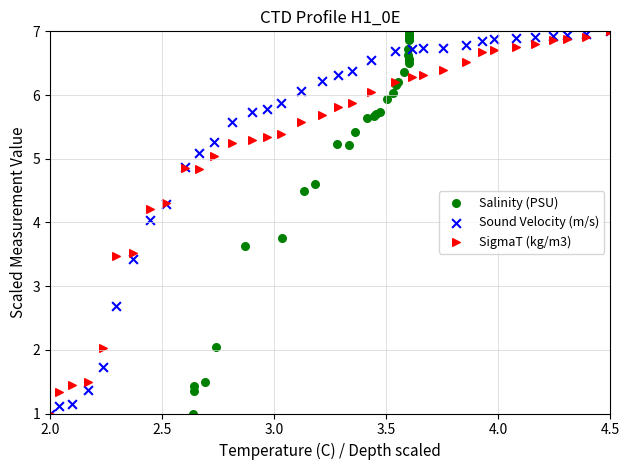

What are all the series names shown in the legend?

Salinity (PSU), Sound Velocity (m/s), SigmaT (kg/m3)